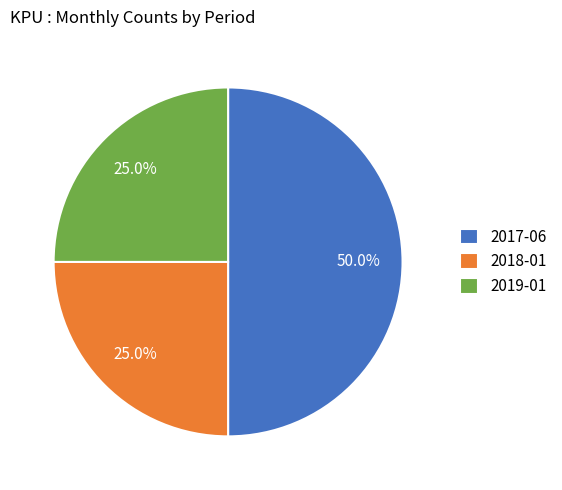

True or false: 2017-06 accounts for 45% of the total.

False